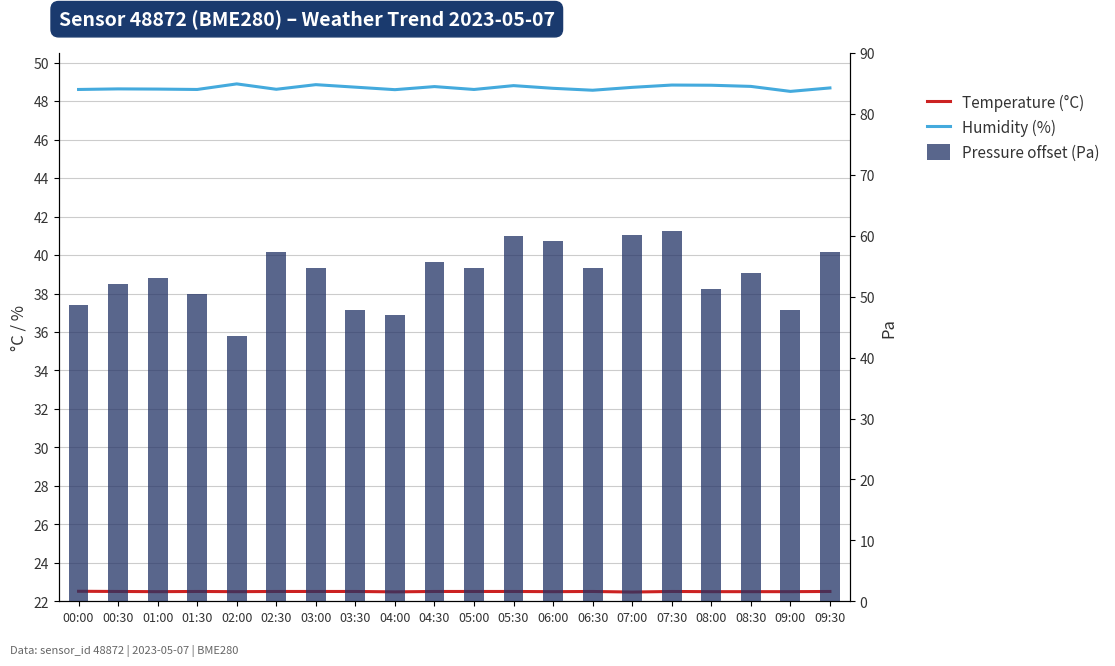

What is the maximum value for Temperature (°C)?

22.5